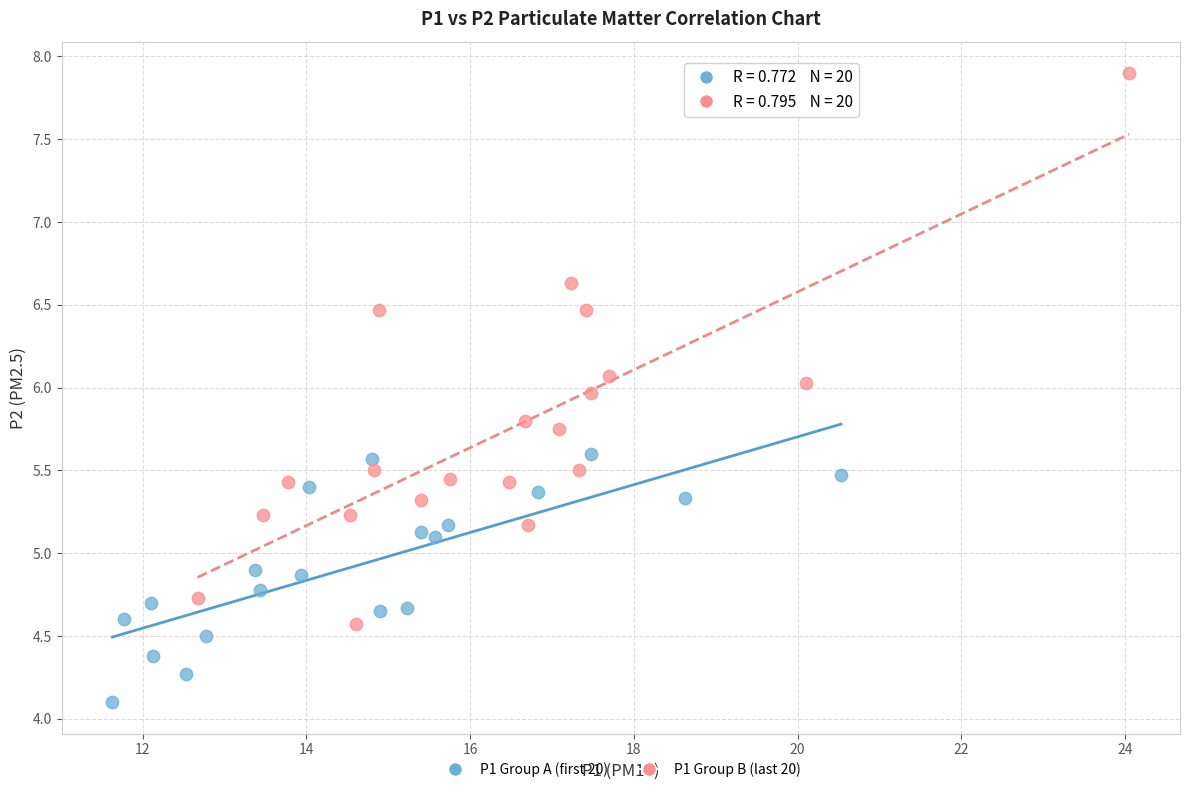

Which series reaches the minimum Y coordinate?

P1 Group A (first 20)